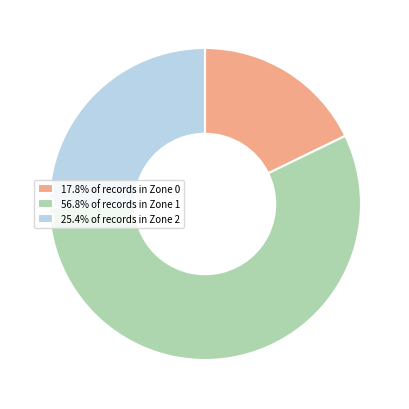

Is there any slice that represents more than half of the pie?

Yes